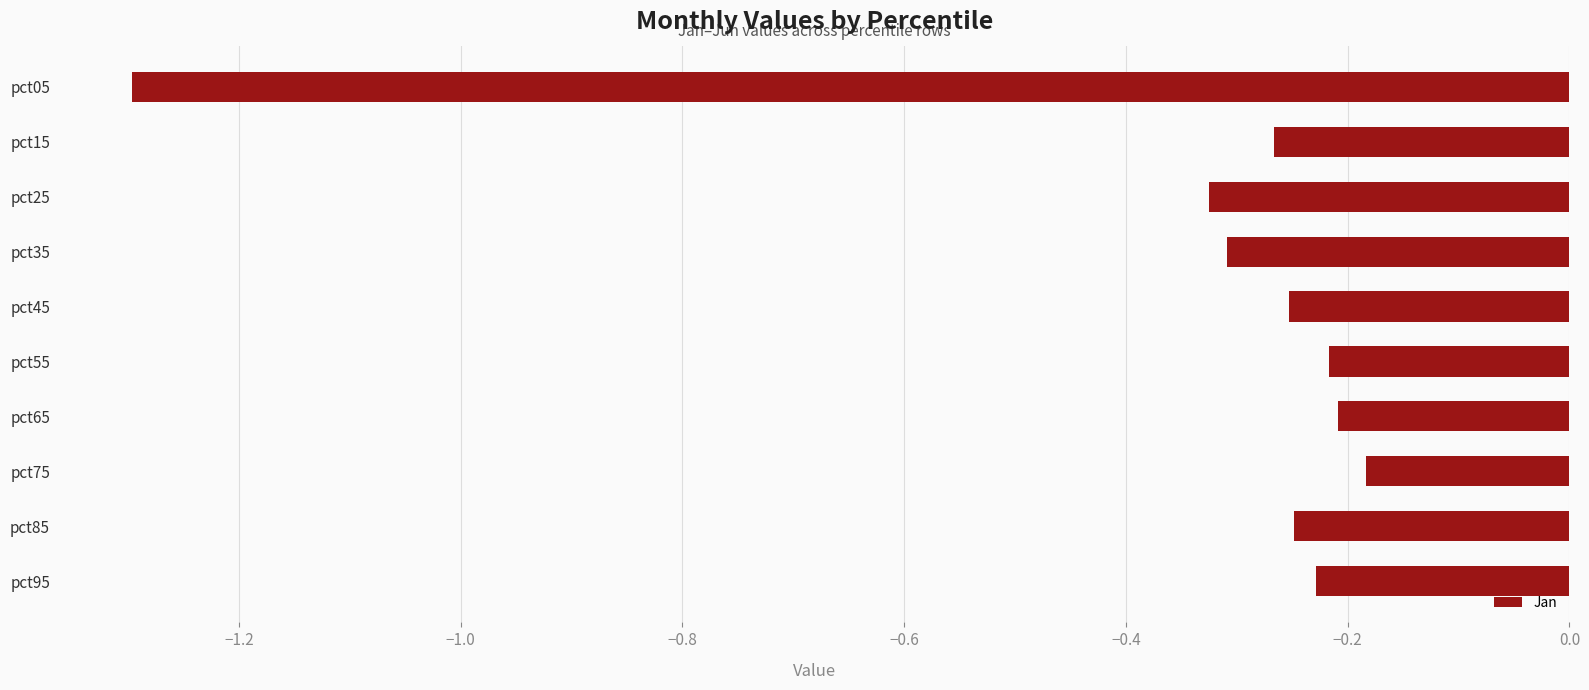

The value at pct95 is -0.2. True or false?

True